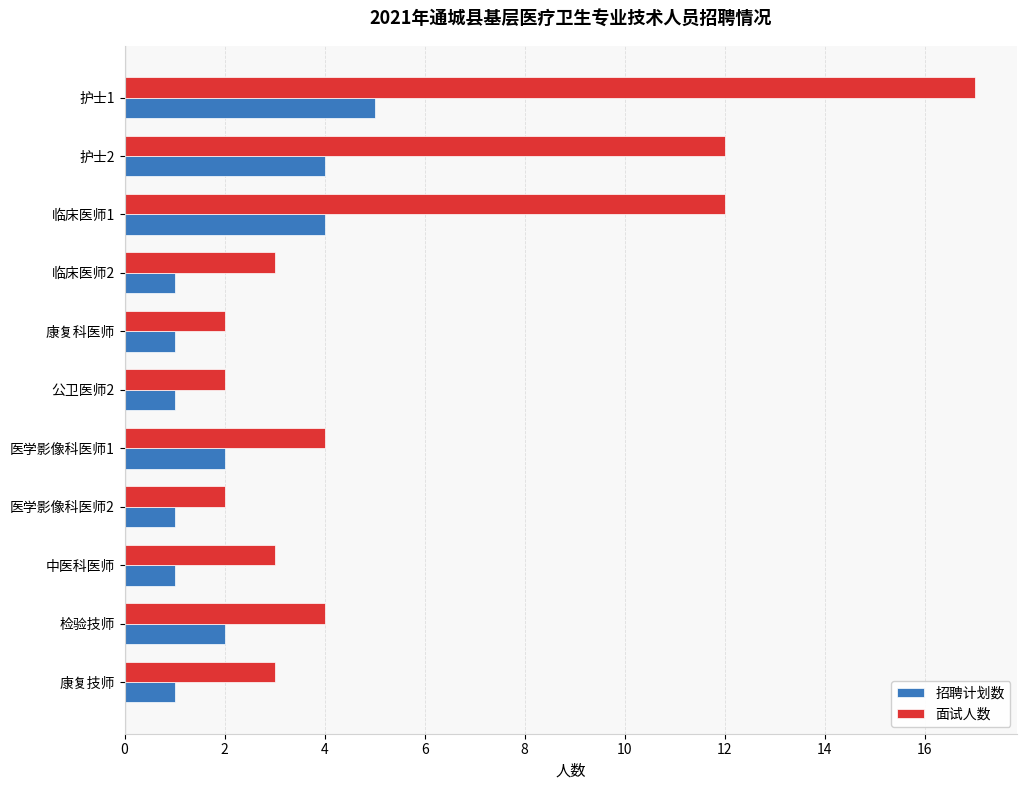

Which series changed the most between 护士2 and 临床医师2?

面试人数